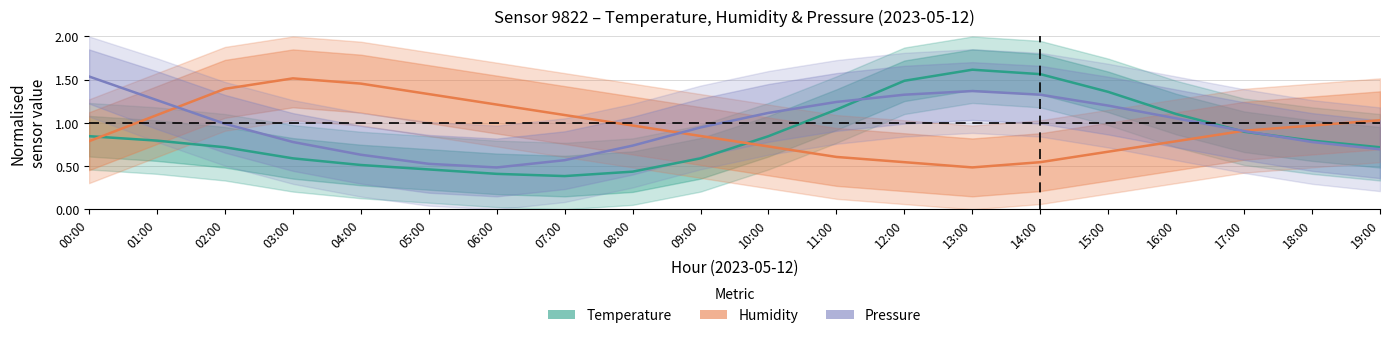

List the labels in order of Pressure value, largest first.

00:00, 13:00, 12:00, 14:00, 01:00, 11:00, 15:00, 10:00, 16:00, 02:00, 09:00, 17:00, 03:00, 18:00, 08:00, 19:00, 04:00, 07:00, 05:00, 06:00